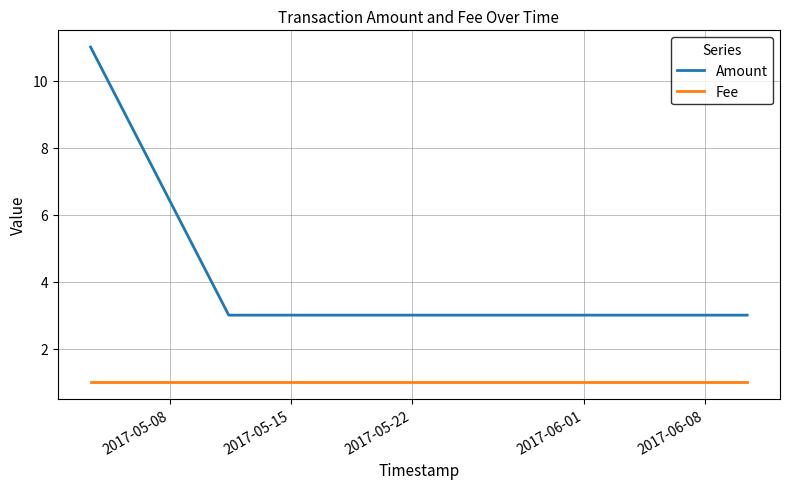

List the series in order of their overall mean, highest first.

Amount, Fee